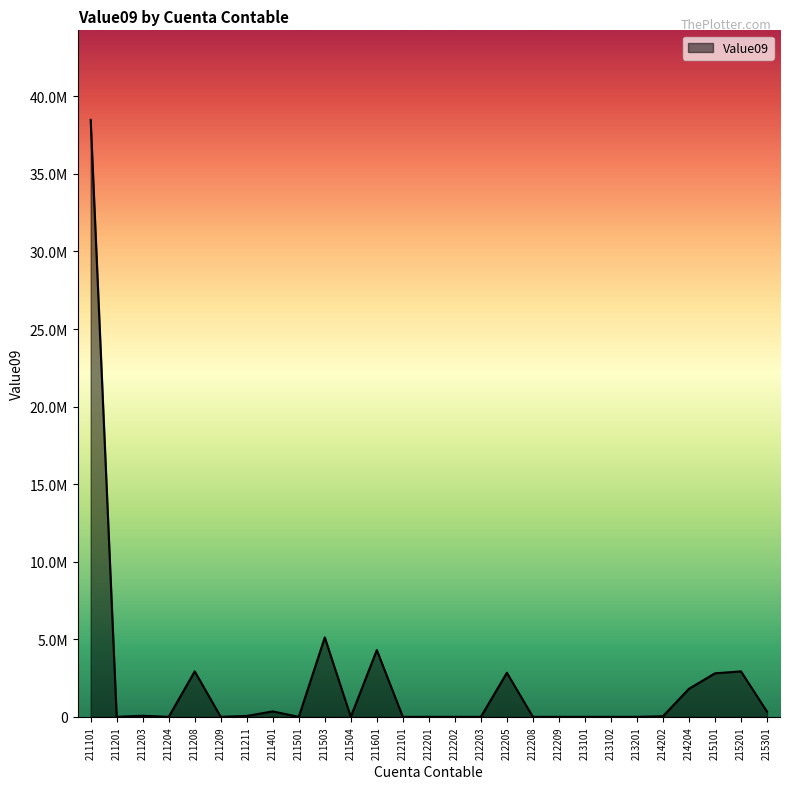

At which label is the value closest to 19241405?

211503